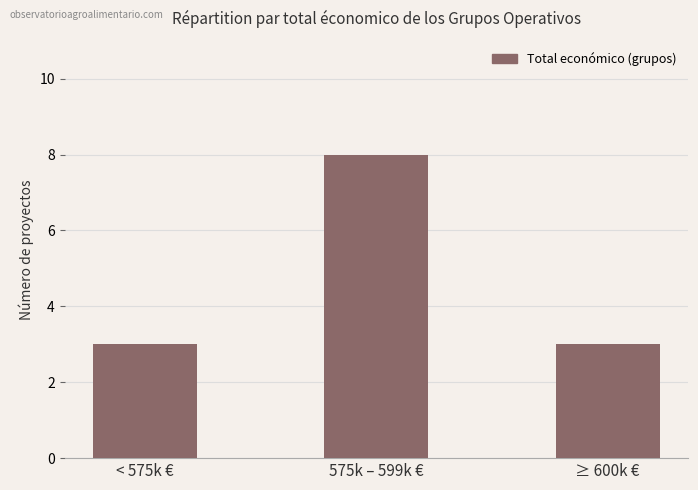

What is the change in value from < 575k € to 575k – 599k €?

+5